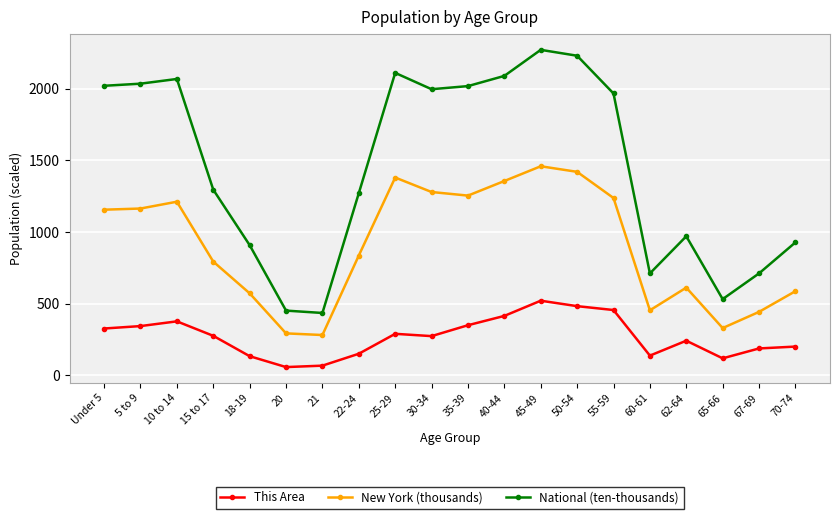

The value of New York (thousands) at 70-74 is 587.4. True or false?

True